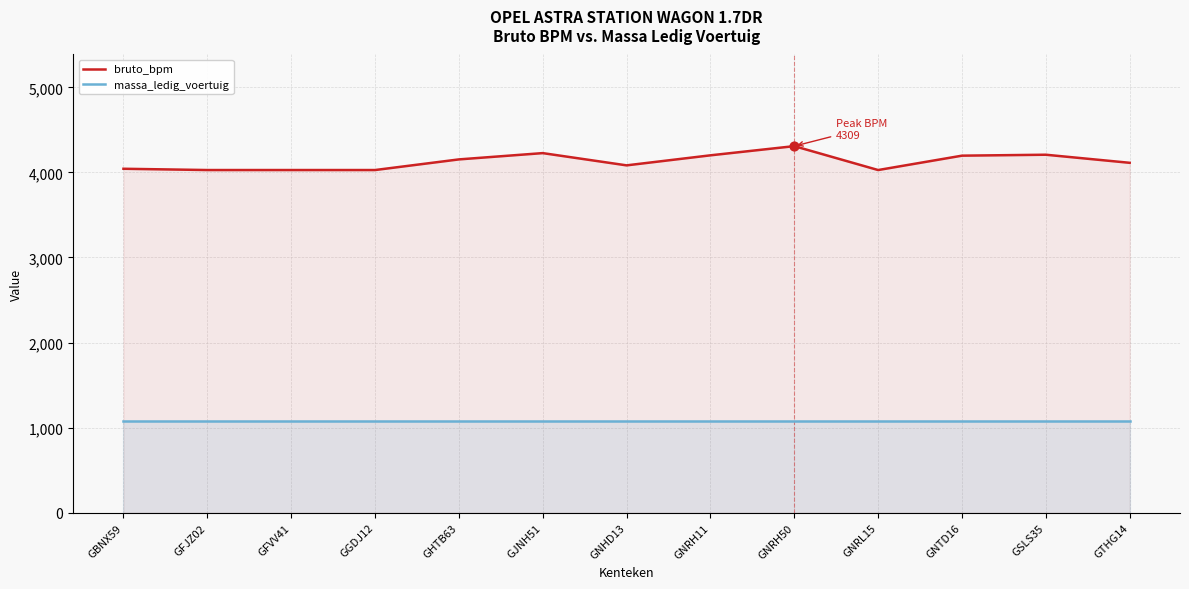

At how many categories does at least one series exceed 3755?

13